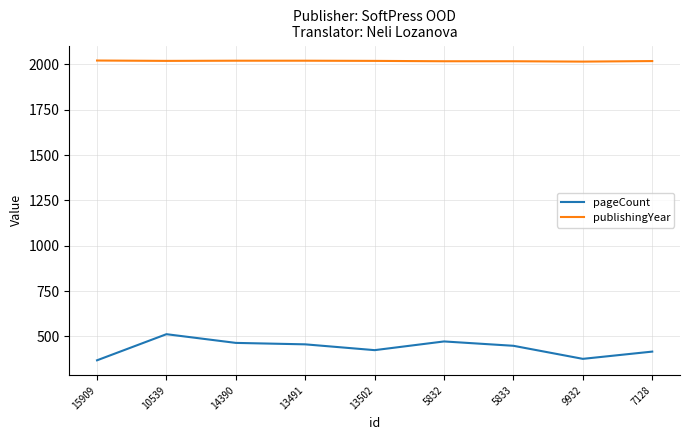

True or false: pageCount and publishingYear cross at least once.

False